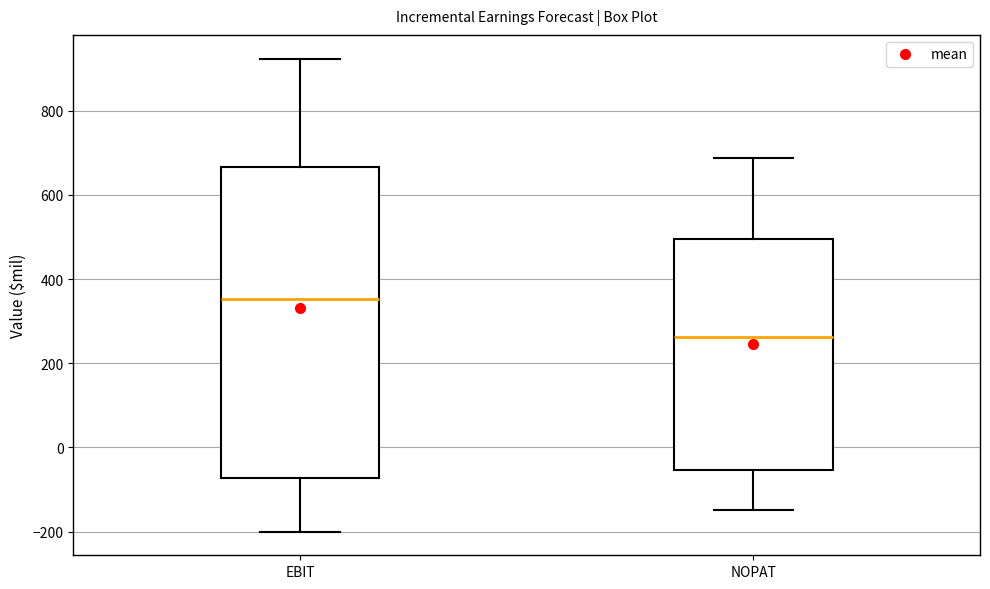

Reading left to right, read every box against the y-axis: the position of its median line, the range the box covers, and the ends of its whiskers. The values are not printed on the chart, so give them approximately, as read against the axis.

EBIT: median 360, box -80 to 660, whiskers -200 to 920
NOPAT: median 260, box -60 to 500, whiskers -140 to 680